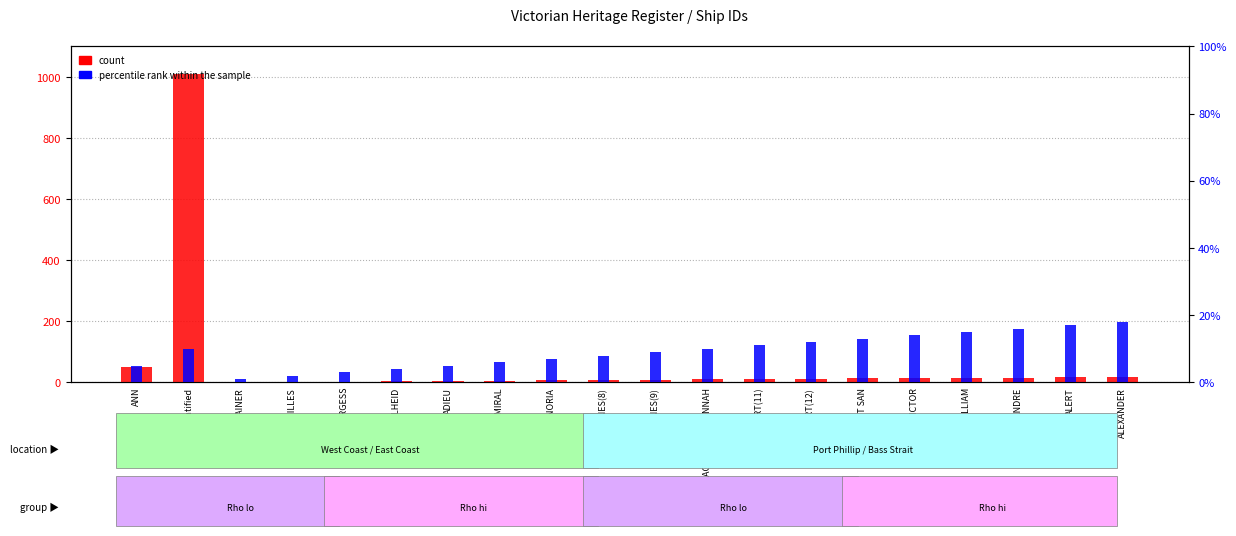

How many groups of bars are there?

20